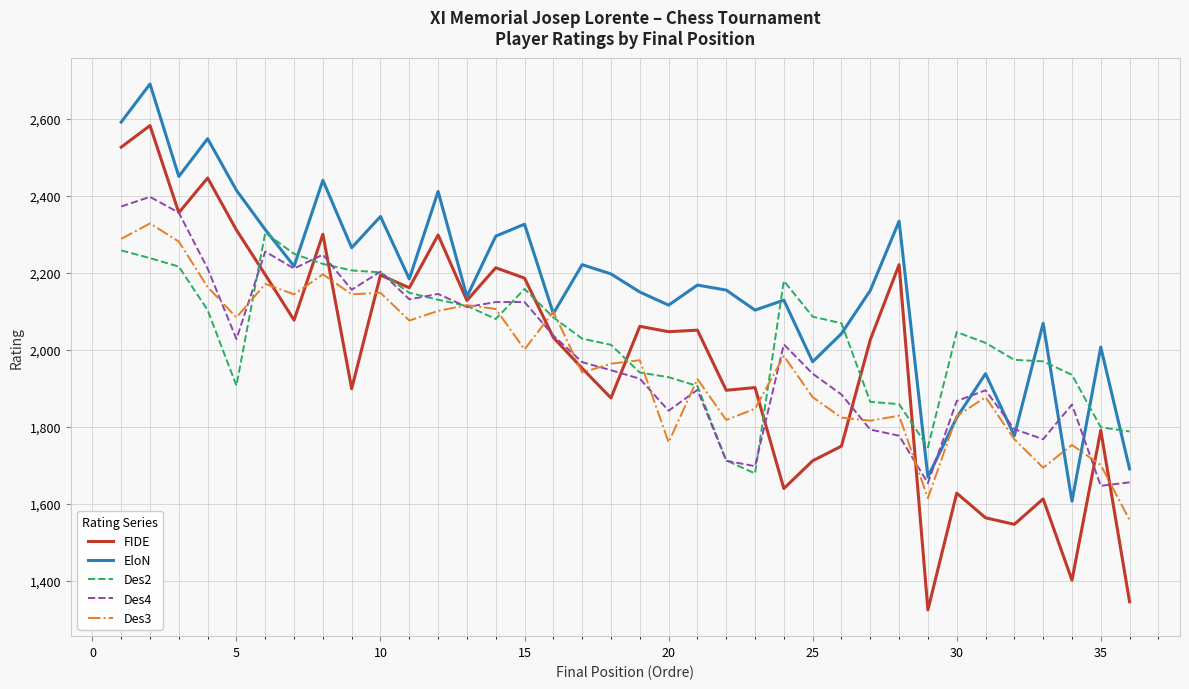

Which series has the widest spread of values?

FIDE